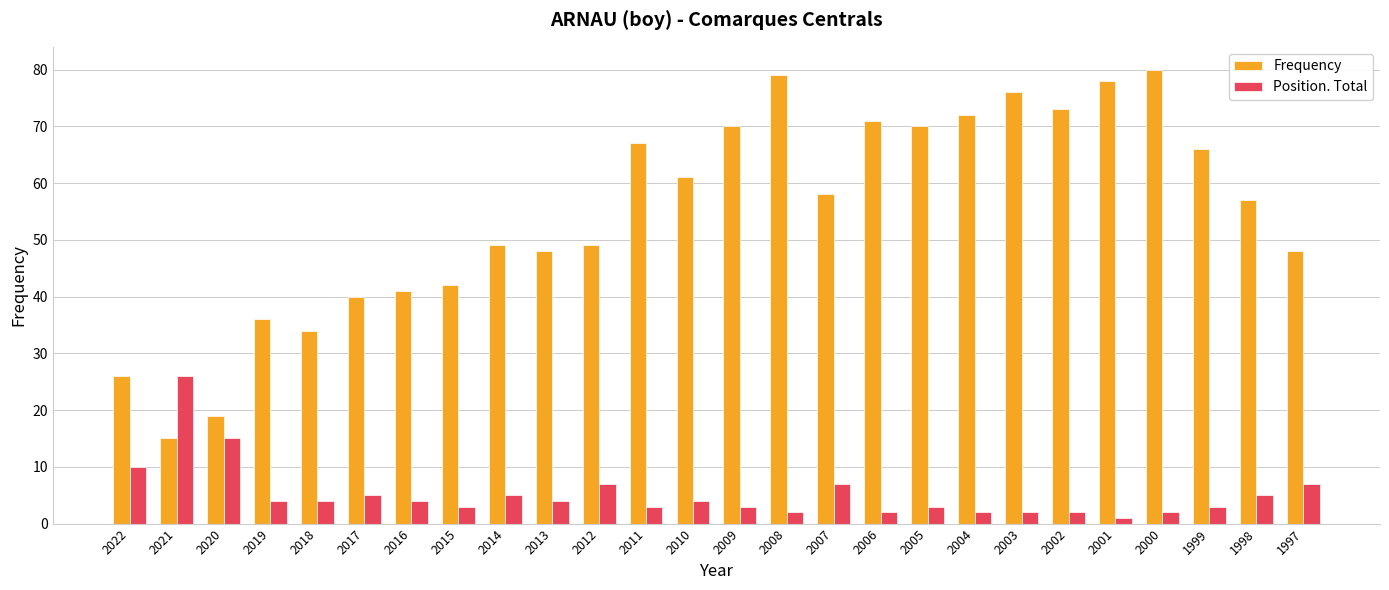

What is the average value of the Frequency series?

55